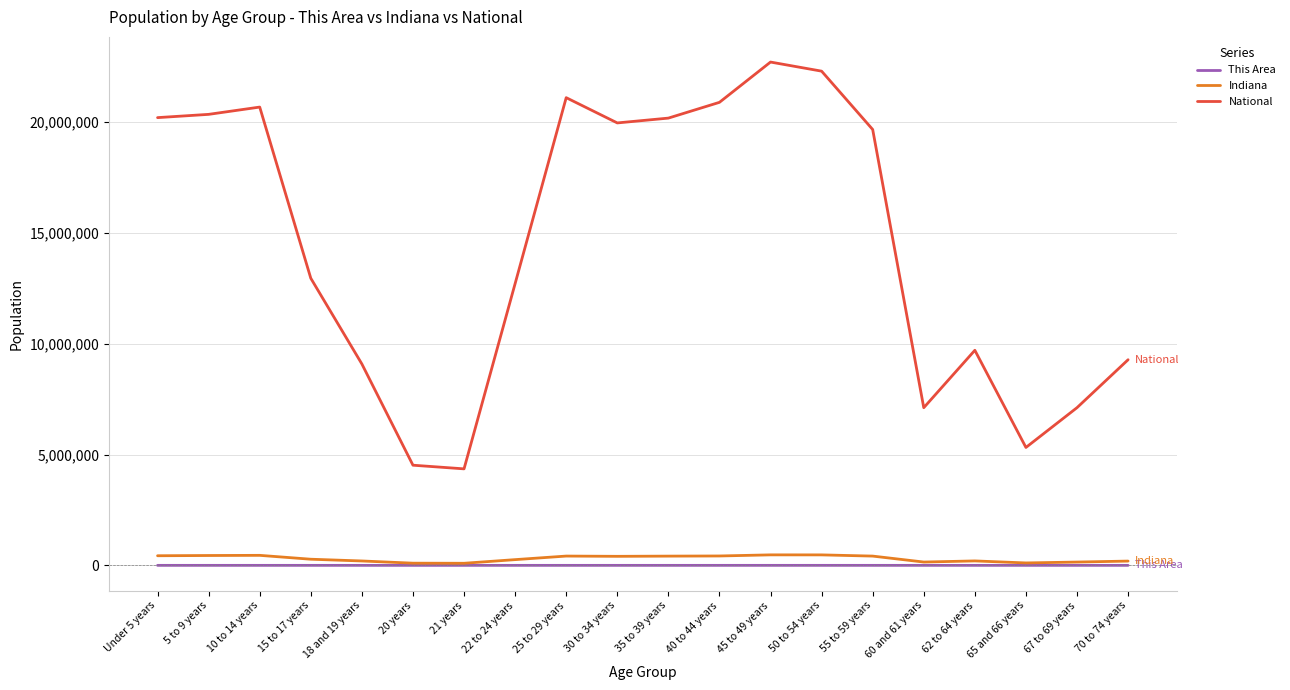

Where does the This Area series first go above 404?

Under 5 years